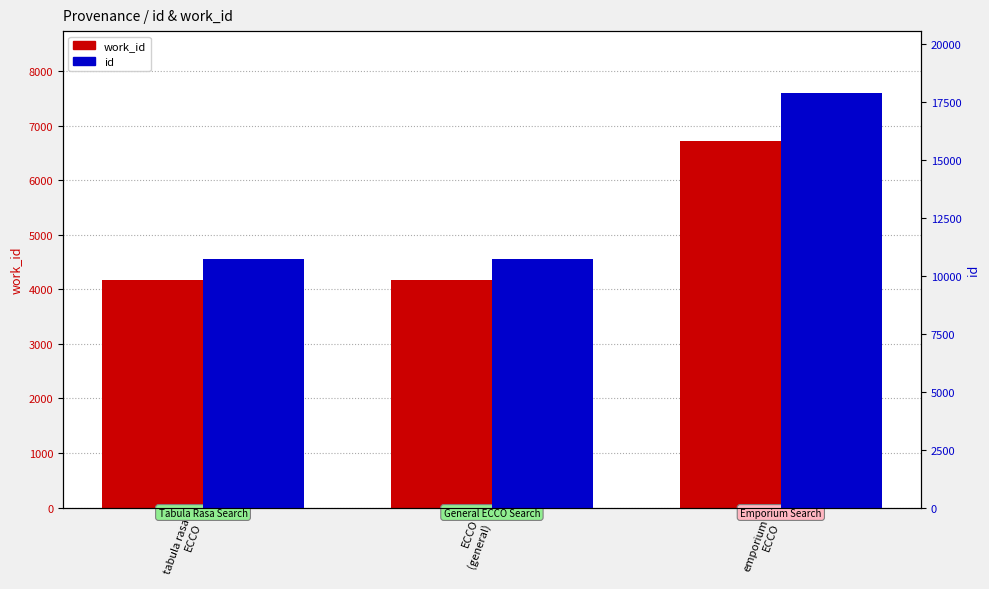

What is the spread (max minus min) of values at ECCO
(general)?

6572